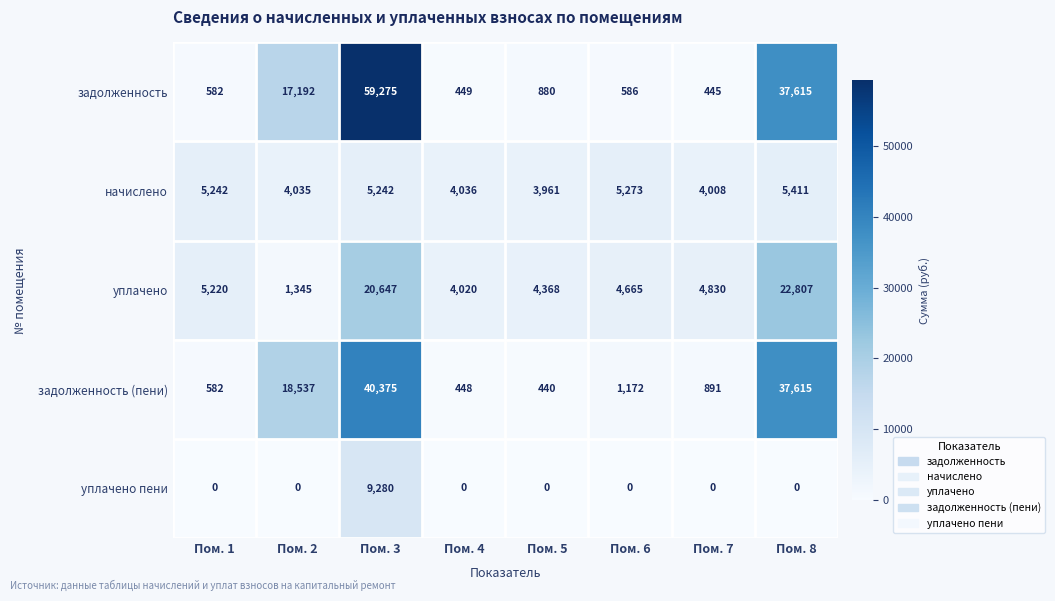

At which label does уплачено first exceed 4830?

Пом. 1